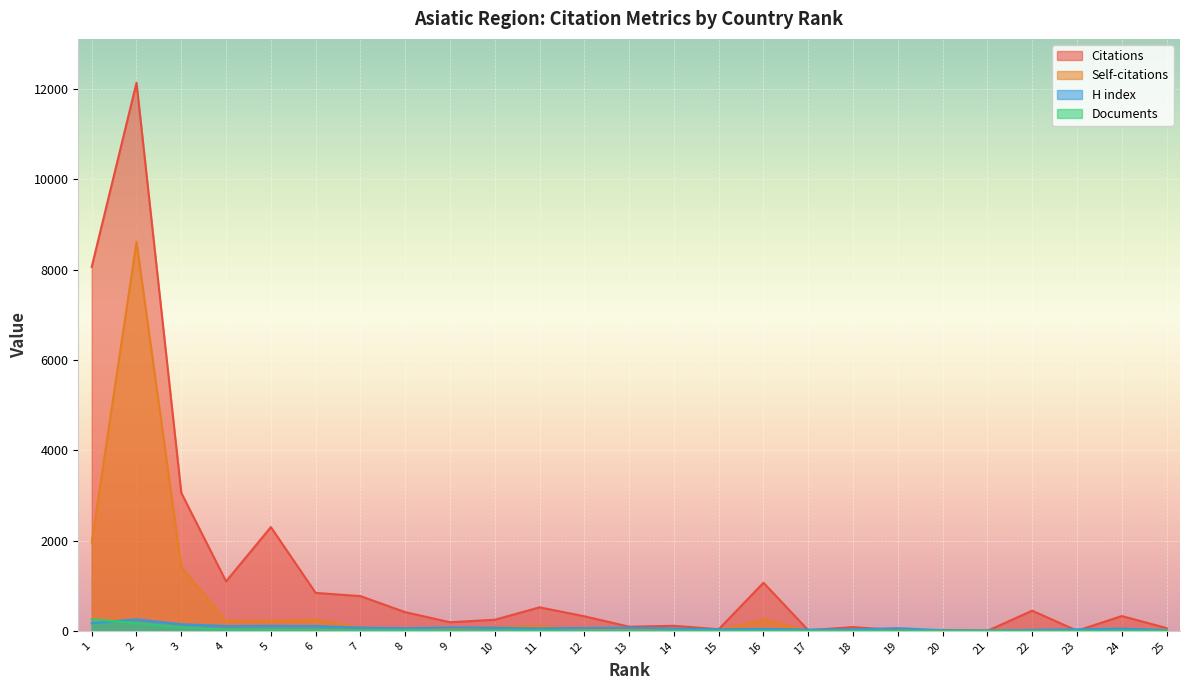

At which label does Self-citations first exceed 29?

1